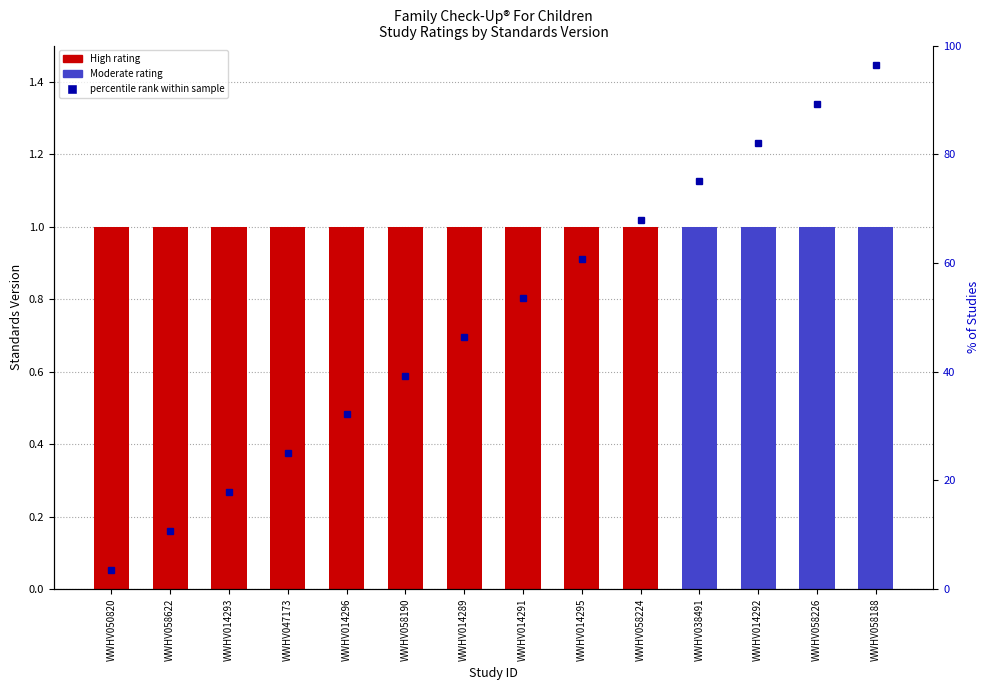

Reading left to right, extract all data points from this chart.

WWHV050820=3.6	WWHV058622=10.7	WWHV014293=17.9	WWHV047173=25.0	WWHV014296=32.1	WWHV058190=39.3	WWHV014289=46.4	WWHV014291=53.6	WWHV014295=60.7	WWHV058224=67.9	WWHV038491=75.0	WWHV014292=82.1	WWHV058226=89.3	WWHV058188=96.4